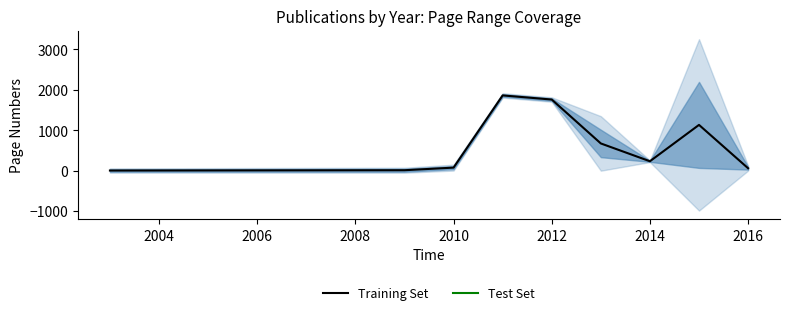

Reading right to left, list all the values displayed in this chart.

61.5	1133.8	234.3	674.8	1761.0	1863.0	76.8	12.5	5.0